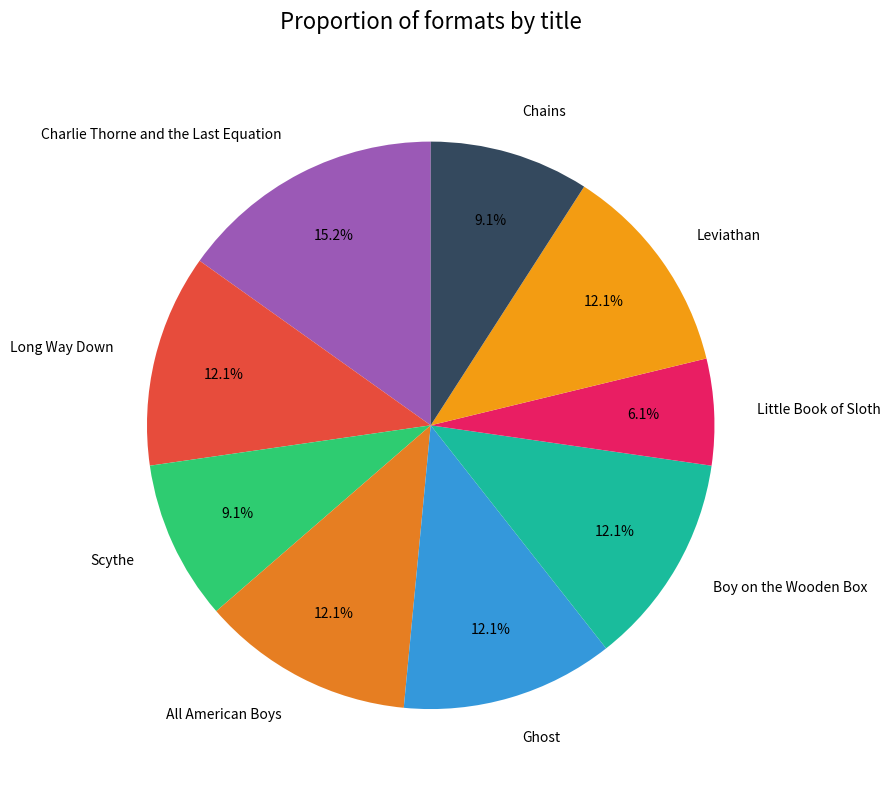

What portion of the pie excludes Chains?

90.9%